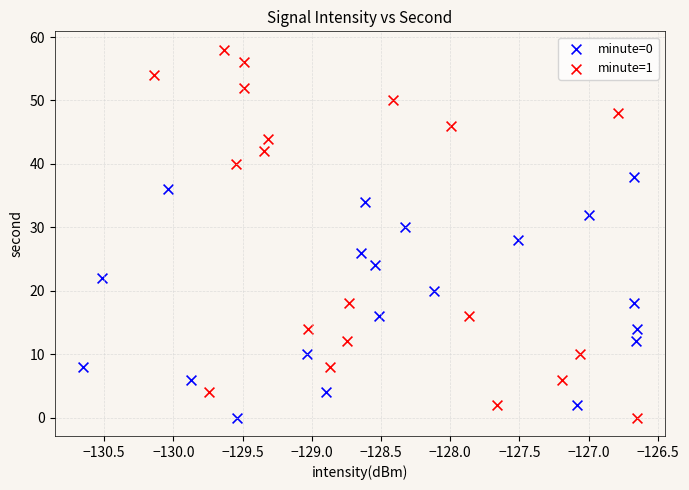

Which series contains the highest Y value?

minute=1